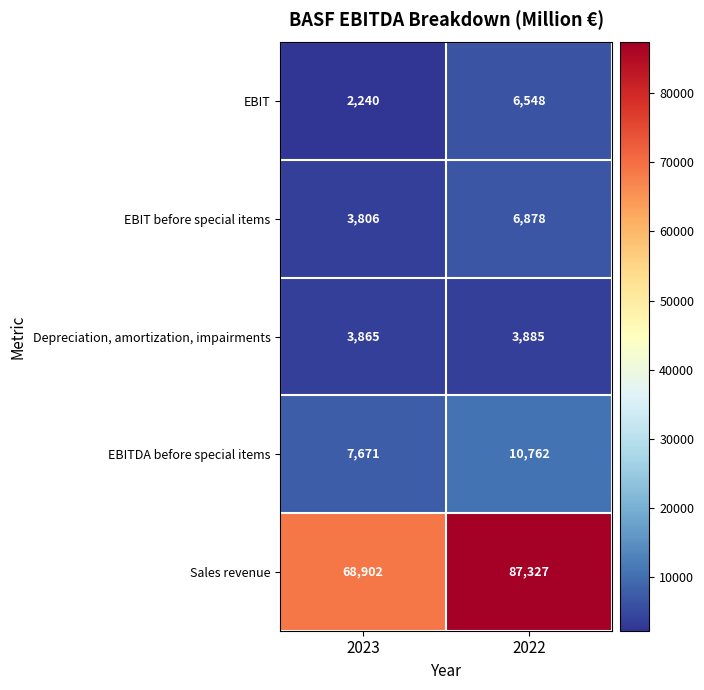

Which series changed the most between 2023 and 2022?

Sales revenue